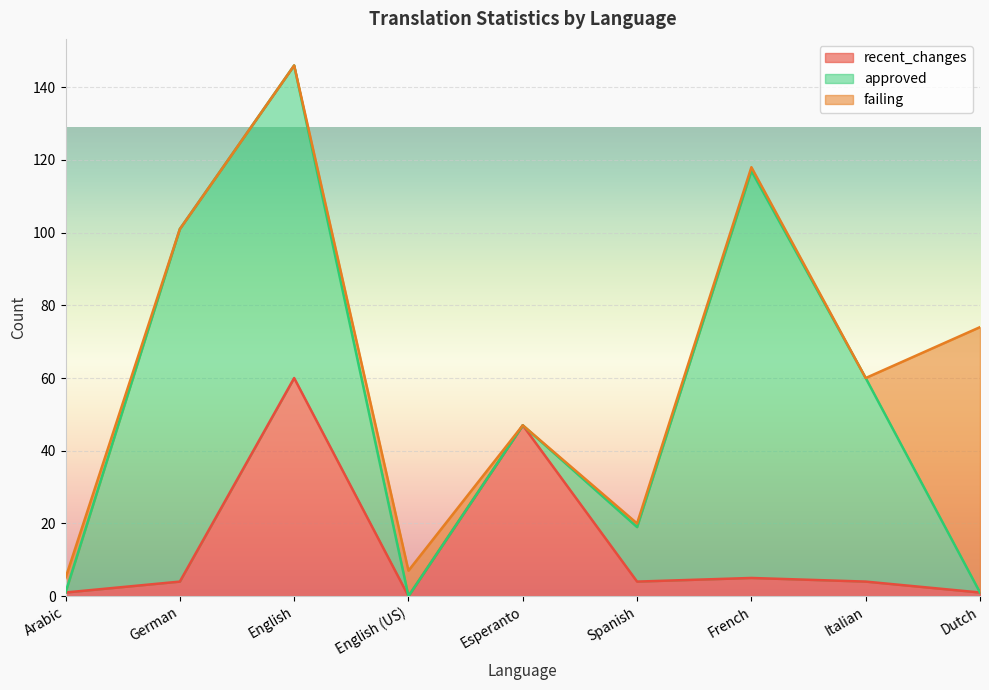

What is the difference between the maximum and minimum values in the failing series?

73